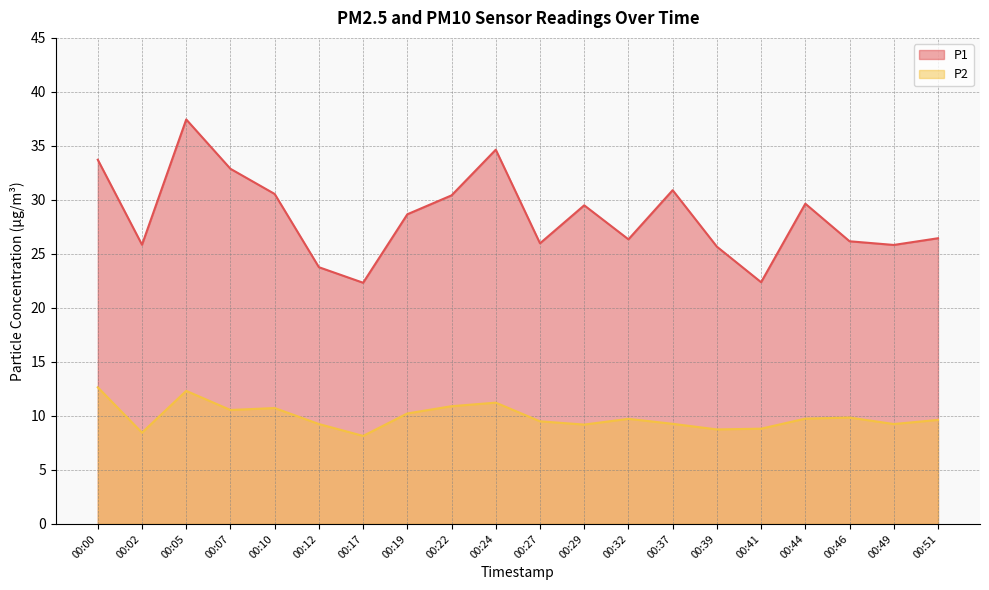

At which category is the sum across all series the highest?

00:05